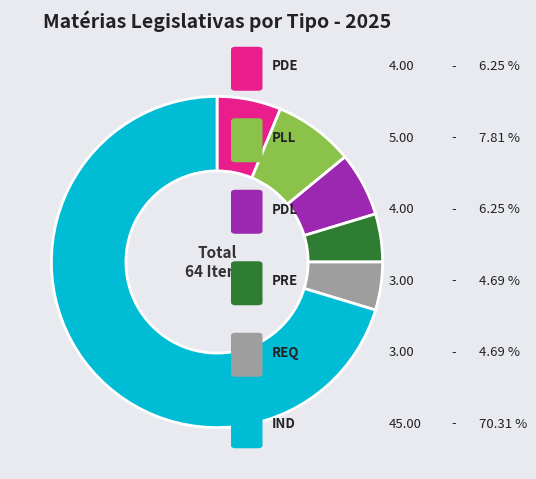

Is there a majority slice in this chart?

Yes